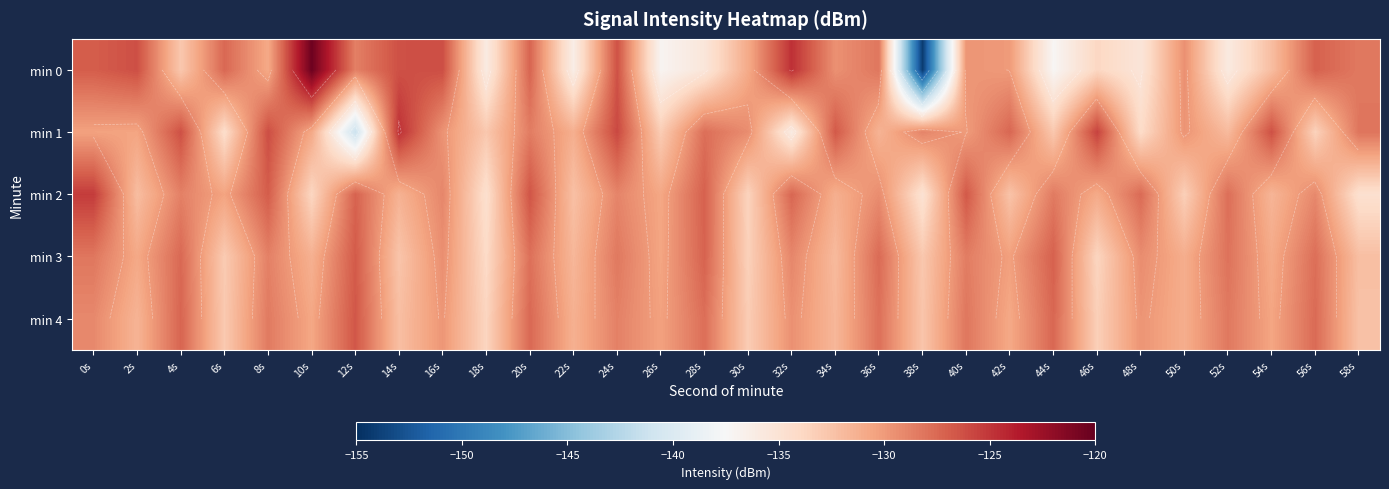

What is the difference between the maximum and minimum values in the min 1 series?

16.6